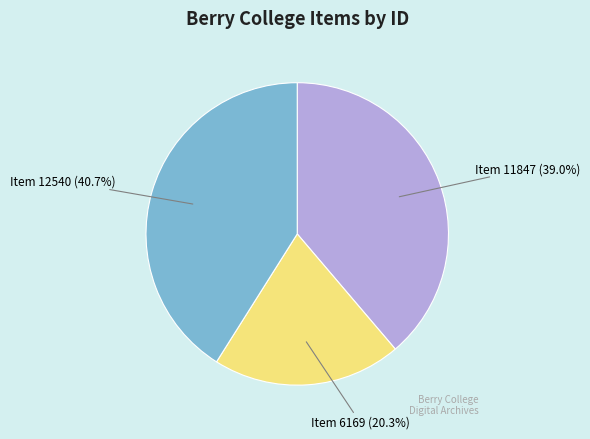

The Letter to Miss Wilmot (MB64_8_29_001) slice represents 15% of the pie. True or false?

False